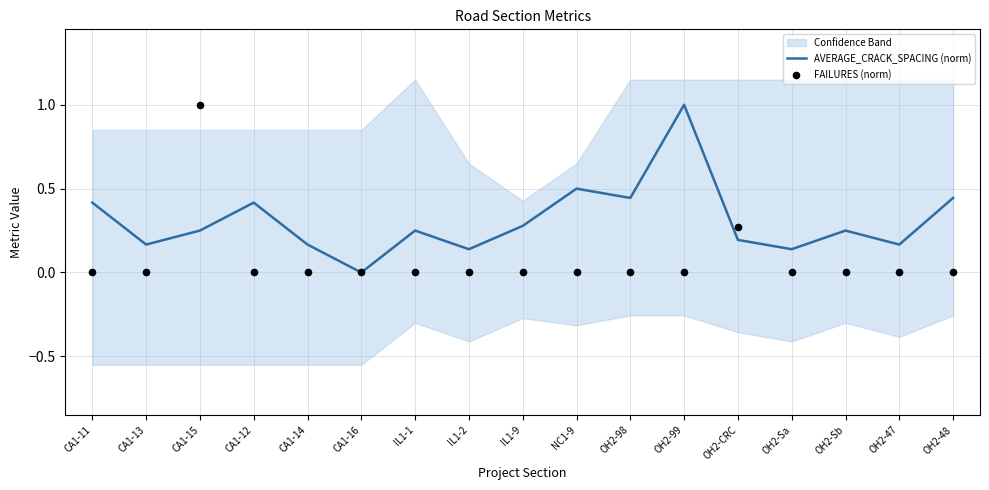

What is the total value across all series at OH2-98?

0.4